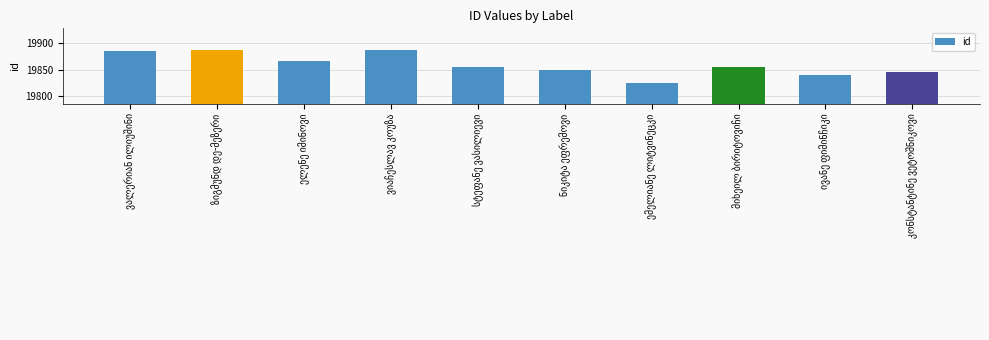

What is the difference between the maximum and minimum values?

62